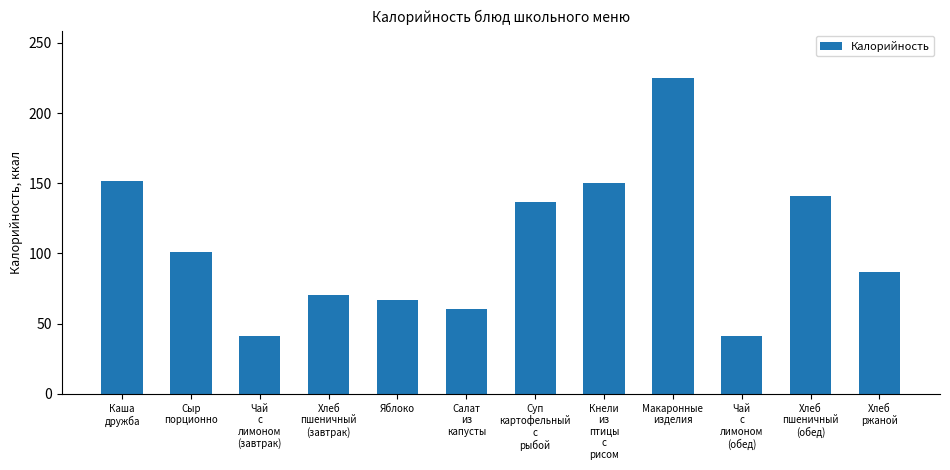

Where is the data nearest to the value 133?

Суп
картофельный
с
рыбой